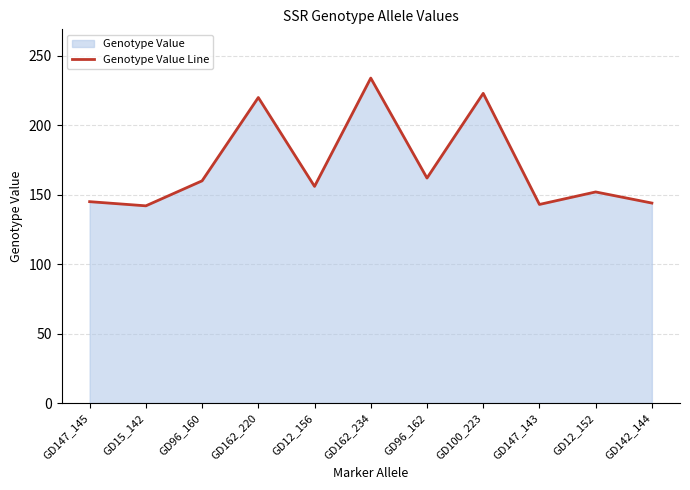

Count the number of values greater than 156.

5